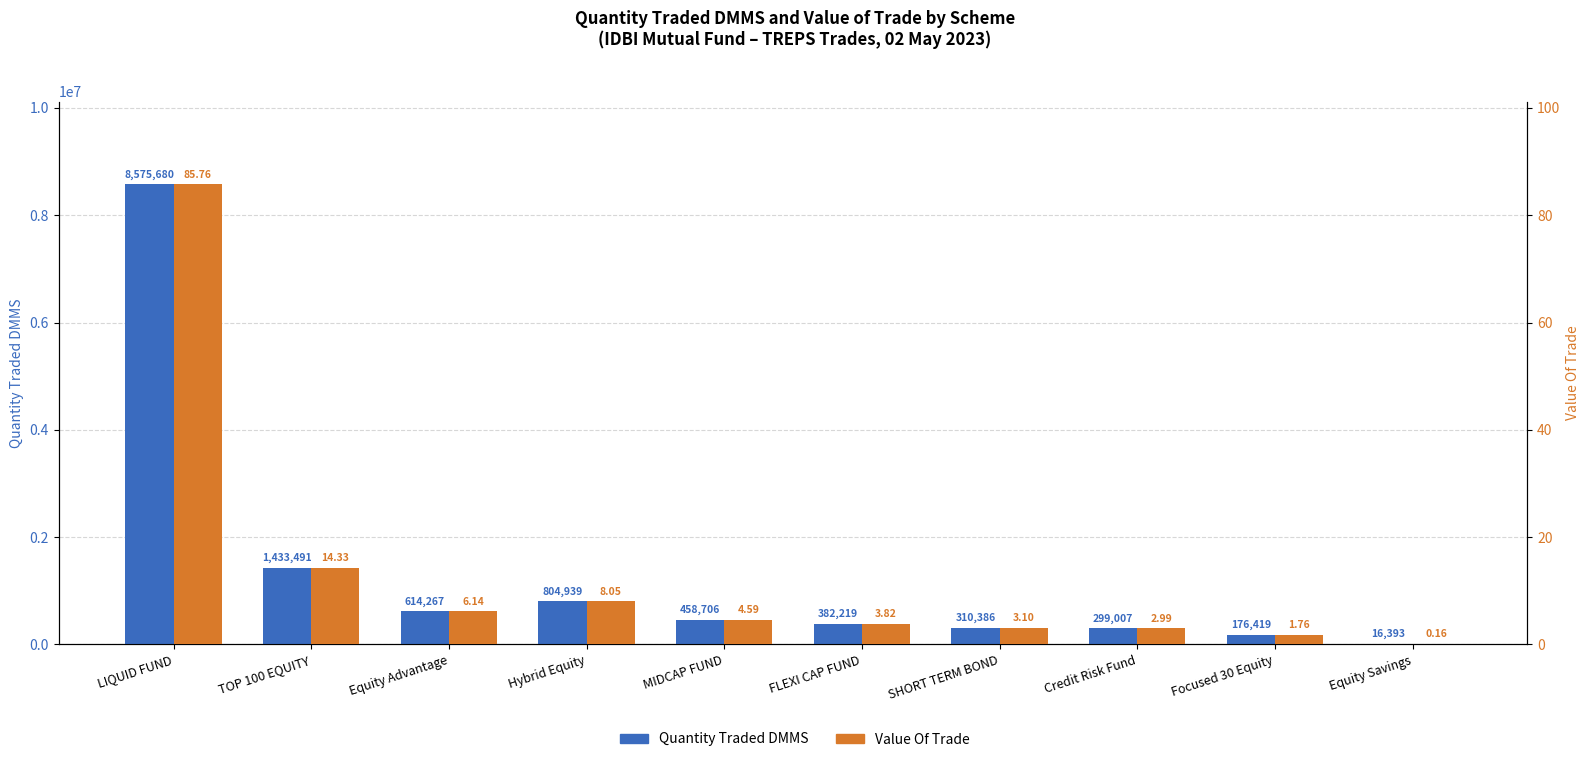

The Value Of Trade series shows 3.5 at TOP 100 EQUITY. True or false?

False